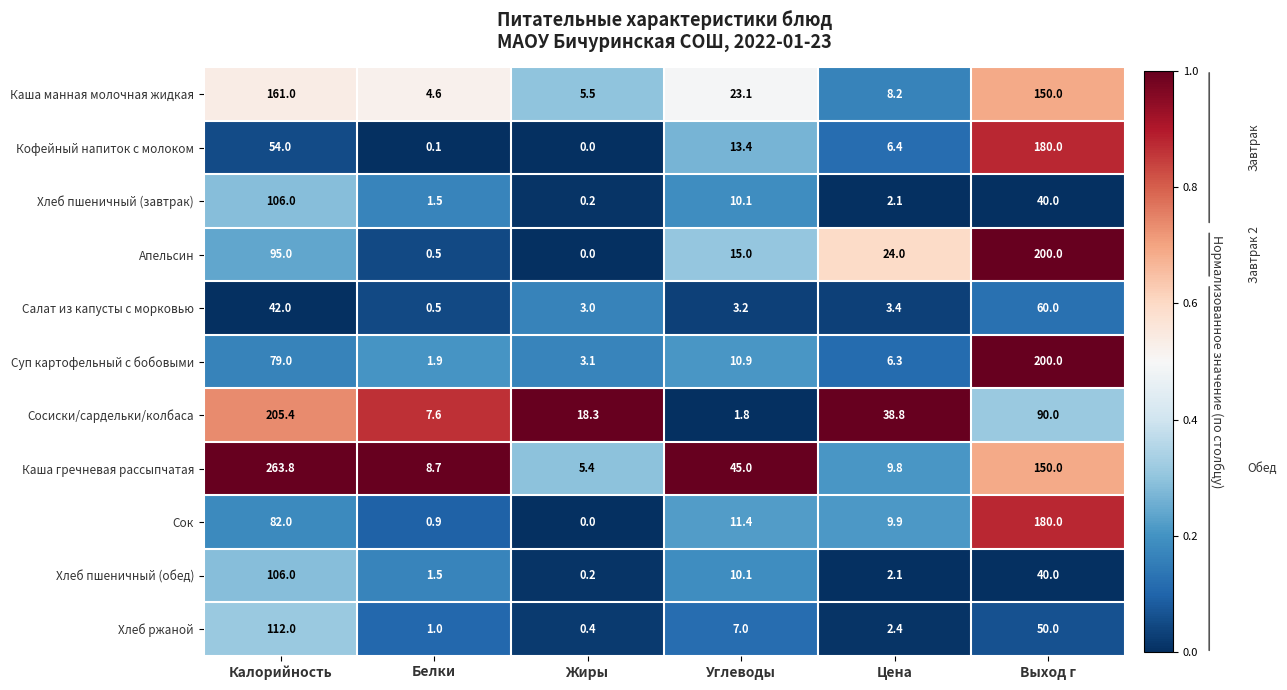

At which category is the sum across all series the highest?

Выход г